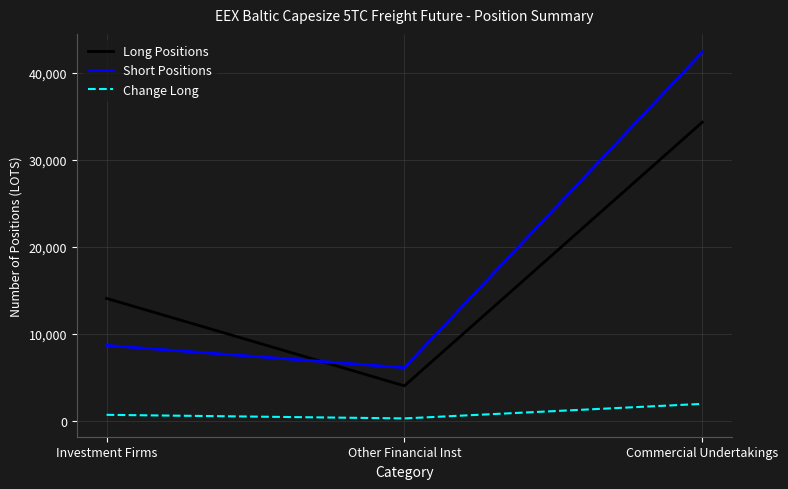

Which category has the lowest value in the Short Positions series?

Other Financial Inst